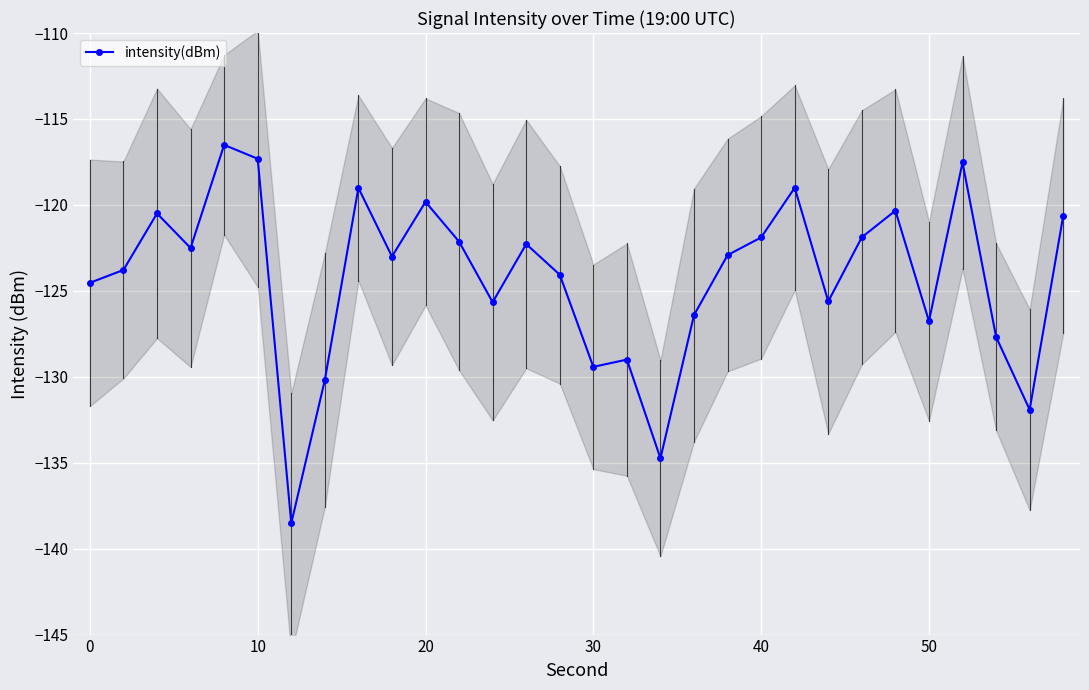

How many values are below -122?

19